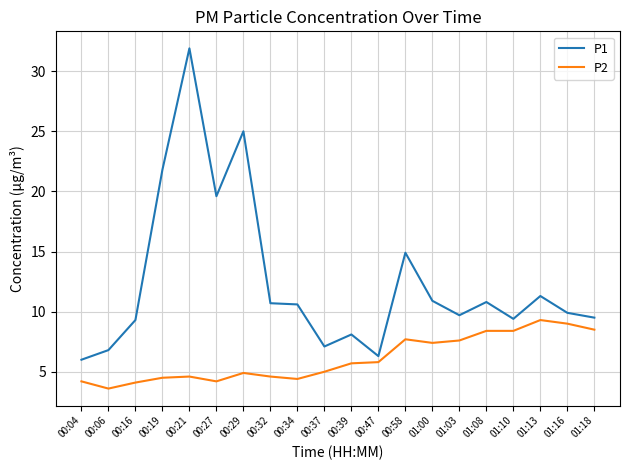

Where is P1 nearest to the value 18?

00:27